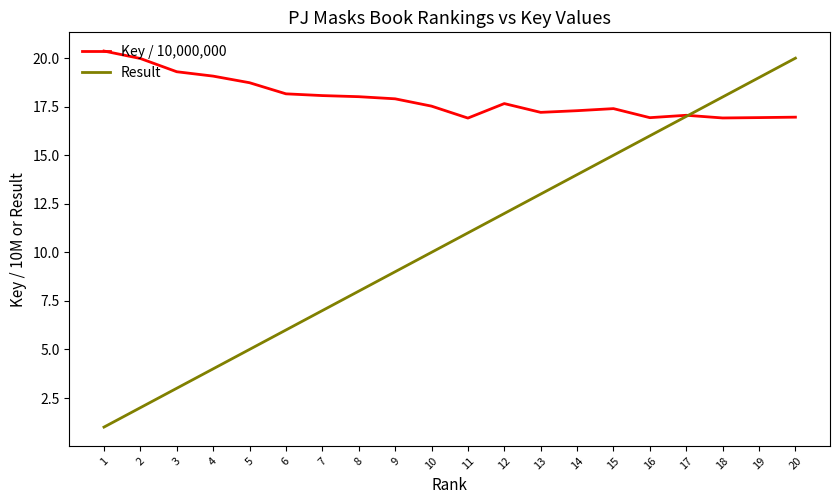

Which series has the largest range (max minus min)?

Result